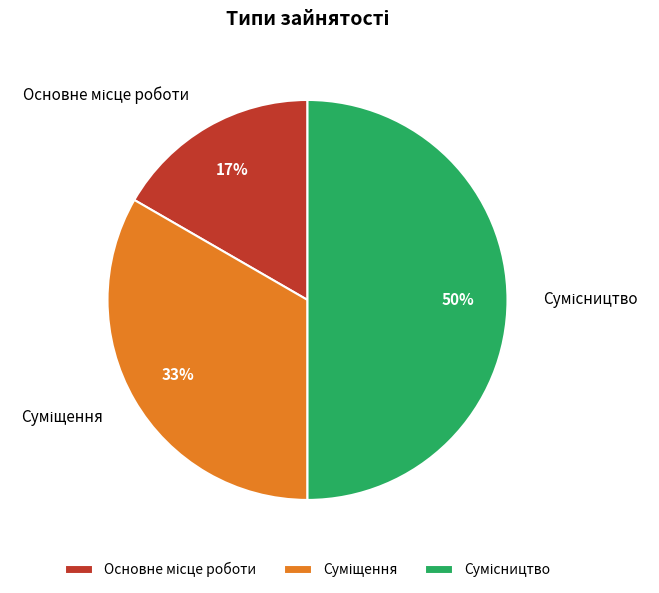

To the nearest percent, what is the difference between the largest and smallest slice percentages?

33%